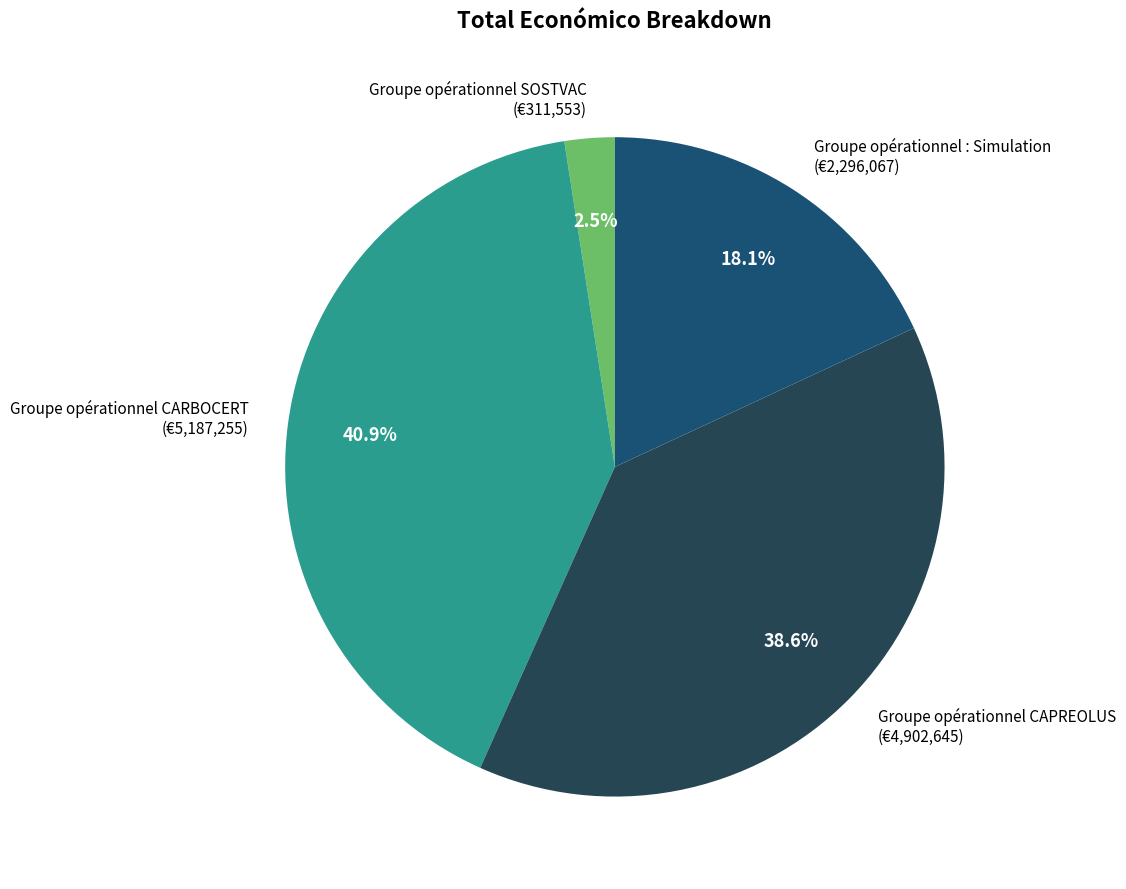

Which has a higher value, Groupe opérationnel : Simulation or Groupe opérationnel SOSTVAC?

Groupe opérationnel : Simulation